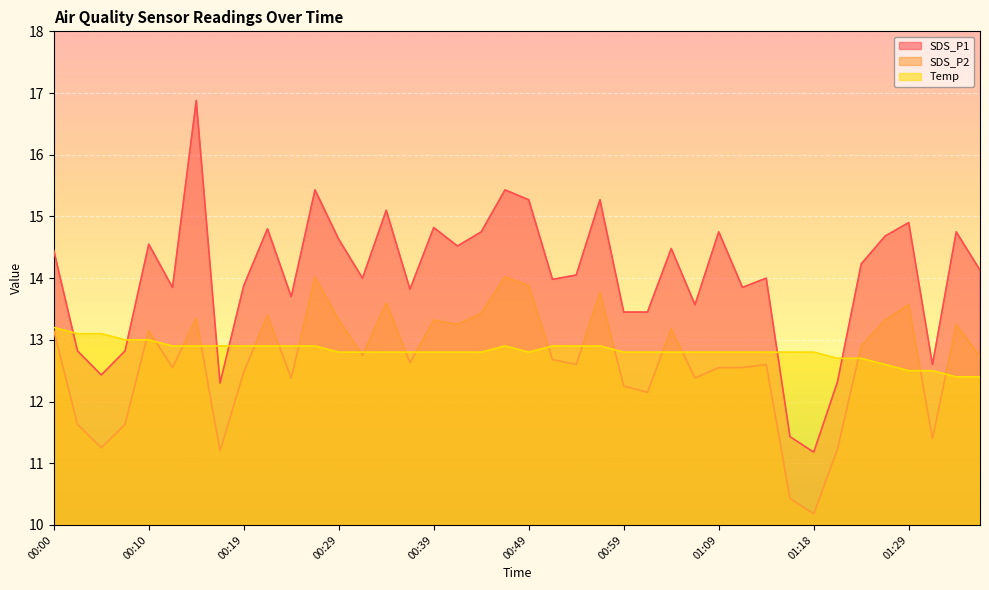

What position from the right is 00:46?

21